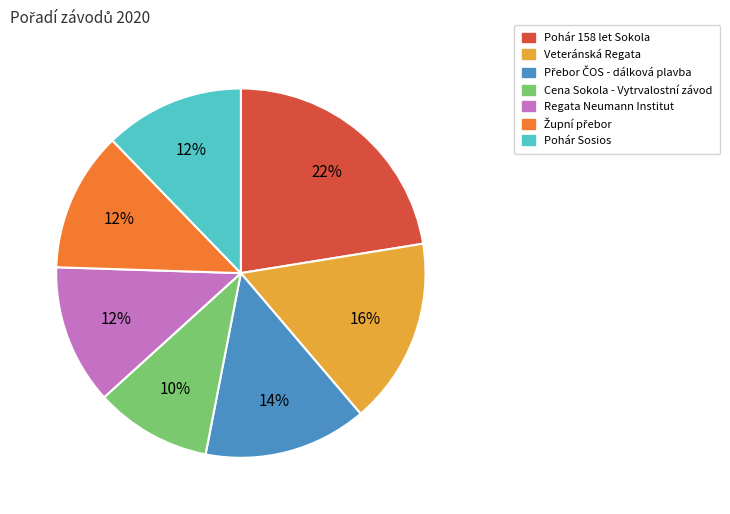

Between Cena Sokola - Vytrvalostní závod and Regata Neumann Institut, which is larger?

Regata Neumann Institut